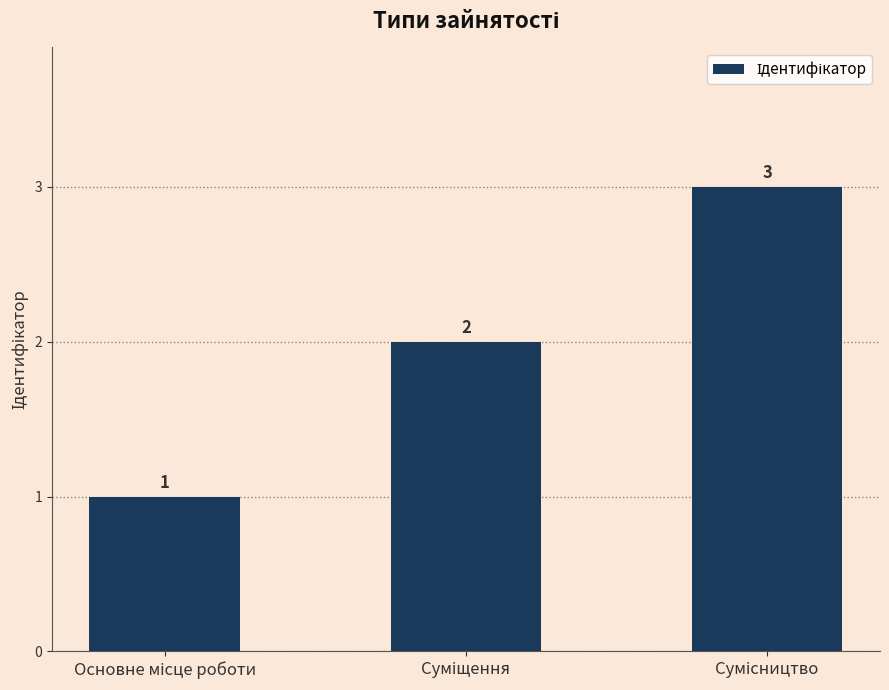

What is the smallest value displayed?

1